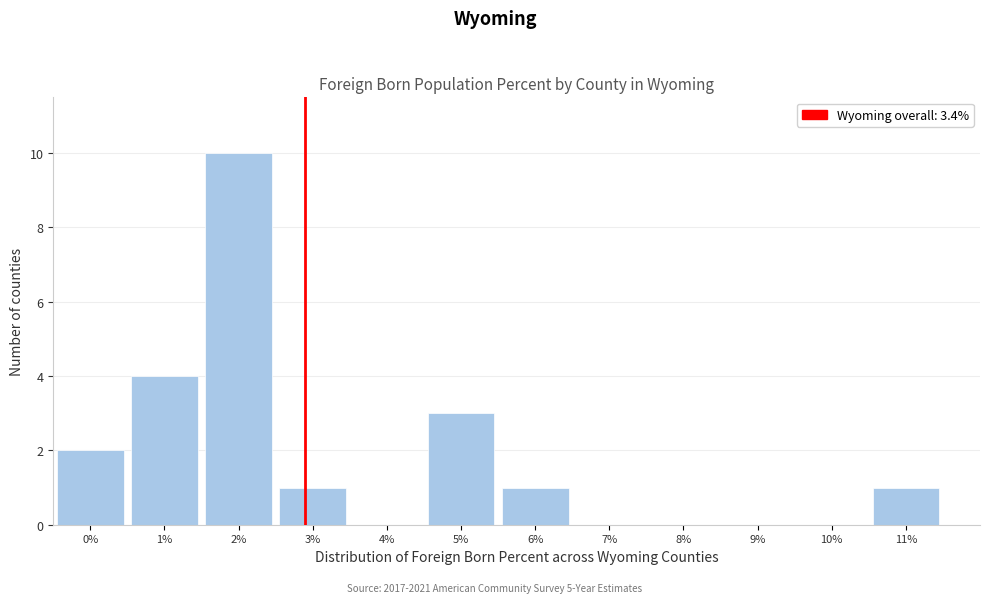

Reading right to left, transcribe all the data shown in this chart.

11%=1	10%=0	9%=0	8%=0	7%=0	6%=1	5%=3	4%=0	3%=1	2%=10	1%=4	0%=2